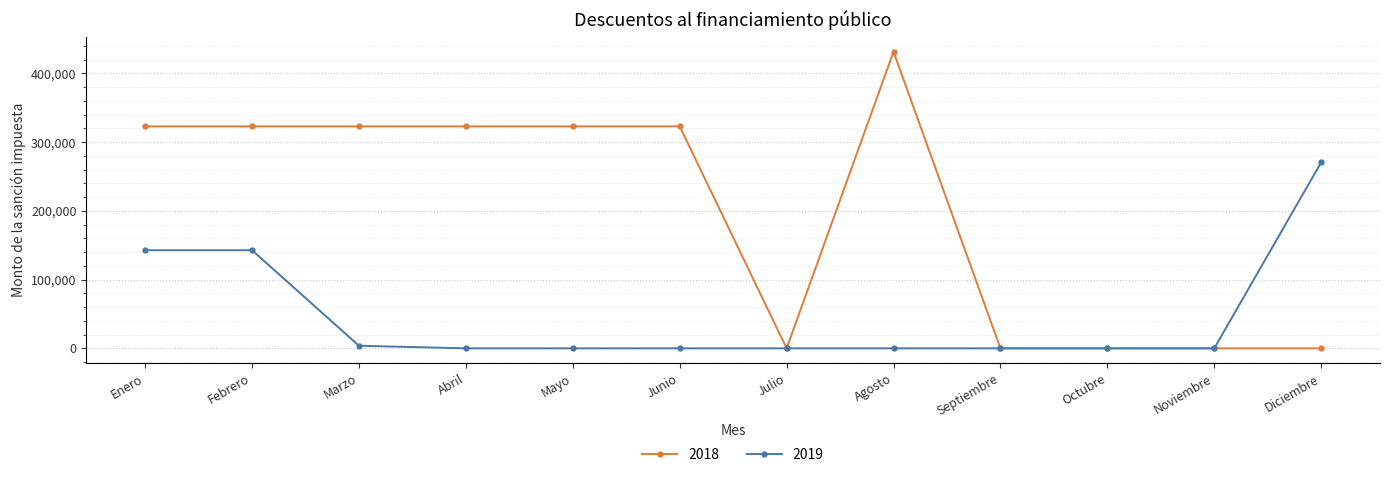

Is the value of 2019 at Diciembre greater than the value of 2018 at Abril?

No